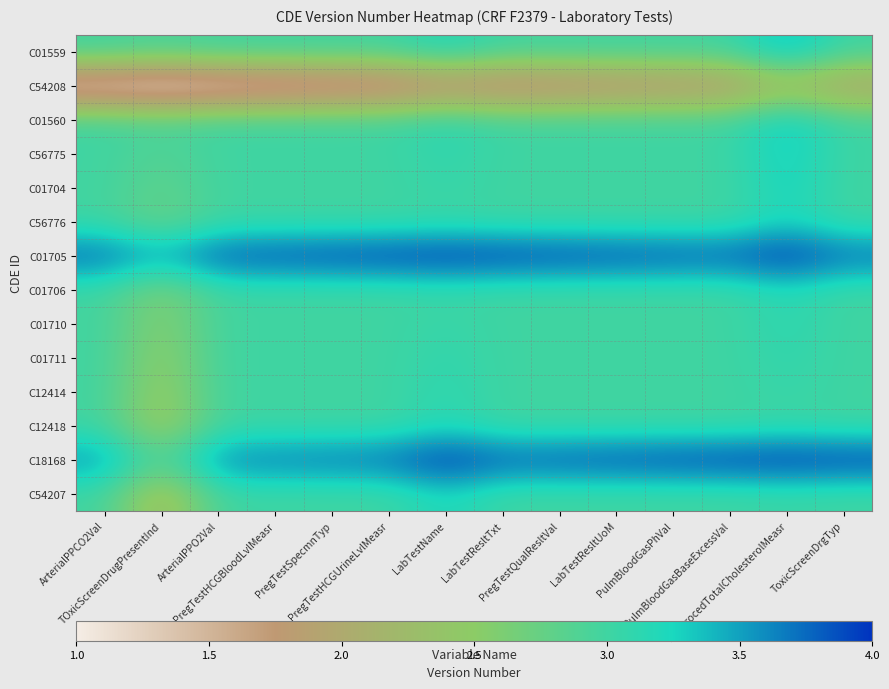

Reading left to right, list all the values displayed in this chart.

C01559: ArterialPPCO2Val=3.0	TOxicScreenDrugPresentInd=2.9	ArterialPPO2Val=3.0	PregTestHCGBloodLvlMeasr=3.0	PregTestSpecmnTyp=3.0	PregTestHCGUrineLvlMeasr=3.0	LabTestName=3.2	LabTestResltTxt=3.0	PregTestQualResltVal=3.0	LabTestResltUoM=3.0	PulmBloodGasPhVal=3.0	PulmBloodGasBaseExcessVal=3.0	LabProcedTotalCholesterolMeasr=3.4	ToxicScreenDrgTyp=3.0
C54208: ArterialPPCO2Val=1.1	TOxicScreenDrugPresentInd=1.0	ArterialPPO2Val=1.1	PregTestHCGBloodLvlMeasr=1.1	PregTestSpecmnTyp=1.2	PregTestHCGUrineLvlMeasr=1.3	LabTestName=1.5	LabTestResltTxt=1.4	PregTestQualResltVal=1.5	LabTestResltUoM=1.6	PulmBloodGasPhVal=1.6	PulmBloodGasBaseExcessVal=1.7	LabProcedTotalCholesterolMeasr=2.2	ToxicScreenDrgTyp=1.9
C01560: ArterialPPCO2Val=3.0	TOxicScreenDrugPresentInd=2.9	ArterialPPO2Val=3.0	PregTestHCGBloodLvlMeasr=3.0	PregTestSpecmnTyp=3.0	PregTestHCGUrineLvlMeasr=3.0	LabTestName=3.1	LabTestResltTxt=3.0	PregTestQualResltVal=3.0	LabTestResltUoM=3.0	PulmBloodGasPhVal=3.0	PulmBloodGasBaseExcessVal=3.0	LabProcedTotalCholesterolMeasr=3.4	ToxicScreenDrgTyp=3.0
C56775: ArterialPPCO2Val=3.0	TOxicScreenDrugPresentInd=2.9	ArterialPPO2Val=3.0	PregTestHCGBloodLvlMeasr=3.0	PregTestSpecmnTyp=3.0	PregTestHCGUrineLvlMeasr=3.0	LabTestName=3.1	LabTestResltTxt=3.0	PregTestQualResltVal=3.0	LabTestResltUoM=3.0	PulmBloodGasPhVal=3.0	PulmBloodGasBaseExcessVal=3.0	LabProcedTotalCholesterolMeasr=3.3	ToxicScreenDrgTyp=3.0
C01704: ArterialPPCO2Val=3.0	TOxicScreenDrugPresentInd=2.8	ArterialPPO2Val=3.0	PregTestHCGBloodLvlMeasr=3.0	PregTestSpecmnTyp=3.0	PregTestHCGUrineLvlMeasr=3.0	LabTestName=3.1	LabTestResltTxt=3.0	PregTestQualResltVal=3.0	LabTestResltUoM=3.0	PulmBloodGasPhVal=3.0	PulmBloodGasBaseExcessVal=3.0	LabProcedTotalCholesterolMeasr=3.3	ToxicScreenDrgTyp=3.0
C56776: ArterialPPCO2Val=3.0	TOxicScreenDrugPresentInd=2.7	ArterialPPO2Val=3.0	PregTestHCGBloodLvlMeasr=3.0	PregTestSpecmnTyp=3.0	PregTestHCGUrineLvlMeasr=3.0	LabTestName=3.0	LabTestResltTxt=3.0	PregTestQualResltVal=3.0	LabTestResltUoM=3.0	PulmBloodGasPhVal=3.0	PulmBloodGasBaseExcessVal=3.0	LabProcedTotalCholesterolMeasr=3.2	ToxicScreenDrgTyp=3.0
C01705: ArterialPPCO2Val=3.8	TOxicScreenDrugPresentInd=3.5	ArterialPPO2Val=3.9	PregTestHCGBloodLvlMeasr=3.9	PregTestSpecmnTyp=3.9	PregTestHCGUrineLvlMeasr=4.0	LabTestName=4.0	LabTestResltTxt=4.0	PregTestQualResltVal=3.9	LabTestResltUoM=3.9	PulmBloodGasPhVal=3.9	PulmBloodGasBaseExcessVal=3.8	LabProcedTotalCholesterolMeasr=4.0	ToxicScreenDrgTyp=3.8
C01706: ArterialPPCO2Val=3.0	TOxicScreenDrugPresentInd=2.6	ArterialPPO2Val=3.0	PregTestHCGBloodLvlMeasr=3.0	PregTestSpecmnTyp=3.0	PregTestHCGUrineLvlMeasr=3.0	LabTestName=3.0	LabTestResltTxt=3.0	PregTestQualResltVal=3.0	LabTestResltUoM=3.0	PulmBloodGasPhVal=3.0	PulmBloodGasBaseExcessVal=3.0	LabProcedTotalCholesterolMeasr=3.2	ToxicScreenDrgTyp=3.0
C01710: ArterialPPCO2Val=3.0	TOxicScreenDrugPresentInd=2.5	ArterialPPO2Val=3.0	PregTestHCGBloodLvlMeasr=3.0	PregTestSpecmnTyp=3.0	PregTestHCGUrineLvlMeasr=3.0	LabTestName=3.1	LabTestResltTxt=3.0	PregTestQualResltVal=3.0	LabTestResltUoM=3.0	PulmBloodGasPhVal=3.0	PulmBloodGasBaseExcessVal=3.0	LabProcedTotalCholesterolMeasr=3.1	ToxicScreenDrgTyp=3.0
C01711: ArterialPPCO2Val=3.0	TOxicScreenDrugPresentInd=2.4	ArterialPPO2Val=3.0	PregTestHCGBloodLvlMeasr=3.0	PregTestSpecmnTyp=3.0	PregTestHCGUrineLvlMeasr=3.0	LabTestName=3.1	LabTestResltTxt=3.0	PregTestQualResltVal=3.0	LabTestResltUoM=3.0	PulmBloodGasPhVal=3.0	PulmBloodGasBaseExcessVal=3.0	LabProcedTotalCholesterolMeasr=3.1	ToxicScreenDrgTyp=3.0
C12414: ArterialPPCO2Val=3.0	TOxicScreenDrugPresentInd=2.4	ArterialPPO2Val=3.0	PregTestHCGBloodLvlMeasr=3.0	PregTestSpecmnTyp=3.0	PregTestHCGUrineLvlMeasr=3.0	LabTestName=3.1	LabTestResltTxt=3.0	PregTestQualResltVal=3.0	LabTestResltUoM=3.0	PulmBloodGasPhVal=3.0	PulmBloodGasBaseExcessVal=3.0	LabProcedTotalCholesterolMeasr=3.1	ToxicScreenDrgTyp=3.0
C12418: ArterialPPCO2Val=3.0	TOxicScreenDrugPresentInd=2.3	ArterialPPO2Val=3.0	PregTestHCGBloodLvlMeasr=3.0	PregTestSpecmnTyp=3.0	PregTestHCGUrineLvlMeasr=3.0	LabTestName=3.2	LabTestResltTxt=3.0	PregTestQualResltVal=3.0	LabTestResltUoM=3.0	PulmBloodGasPhVal=3.0	PulmBloodGasBaseExcessVal=3.0	LabProcedTotalCholesterolMeasr=3.0	ToxicScreenDrgTyp=3.0
C18168: ArterialPPCO2Val=3.6	TOxicScreenDrugPresentInd=2.8	ArterialPPO2Val=3.6	PregTestHCGBloodLvlMeasr=3.7	PregTestSpecmnTyp=3.7	PregTestHCGUrineLvlMeasr=3.8	LabTestName=4.0	LabTestResltTxt=3.8	PregTestQualResltVal=3.9	LabTestResltUoM=3.9	PulmBloodGasPhVal=3.9	PulmBloodGasBaseExcessVal=4.0	LabProcedTotalCholesterolMeasr=4.0	ToxicScreenDrgTyp=4.0
C54207: ArterialPPCO2Val=3.0	TOxicScreenDrugPresentInd=2.1	ArterialPPO2Val=3.0	PregTestHCGBloodLvlMeasr=3.0	PregTestSpecmnTyp=3.0	PregTestHCGUrineLvlMeasr=3.0	LabTestName=3.2	LabTestResltTxt=3.0	PregTestQualResltVal=3.0	LabTestResltUoM=3.0	PulmBloodGasPhVal=3.0	PulmBloodGasBaseExcessVal=3.0	LabProcedTotalCholesterolMeasr=3.0	ToxicScreenDrgTyp=3.0